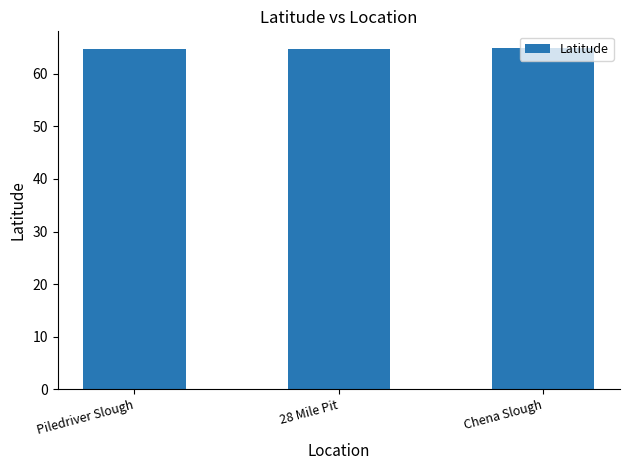

What value does the data have at Piledriver Slough?

64.7